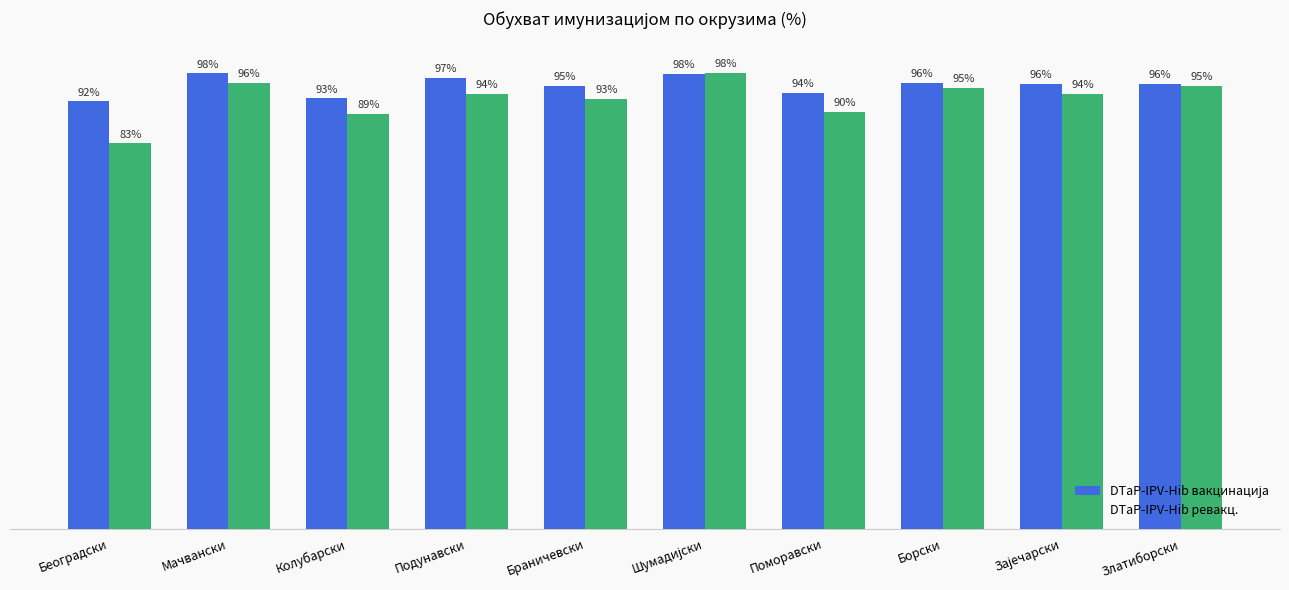

Which label corresponds to the smallest value in the chart?

Београдски